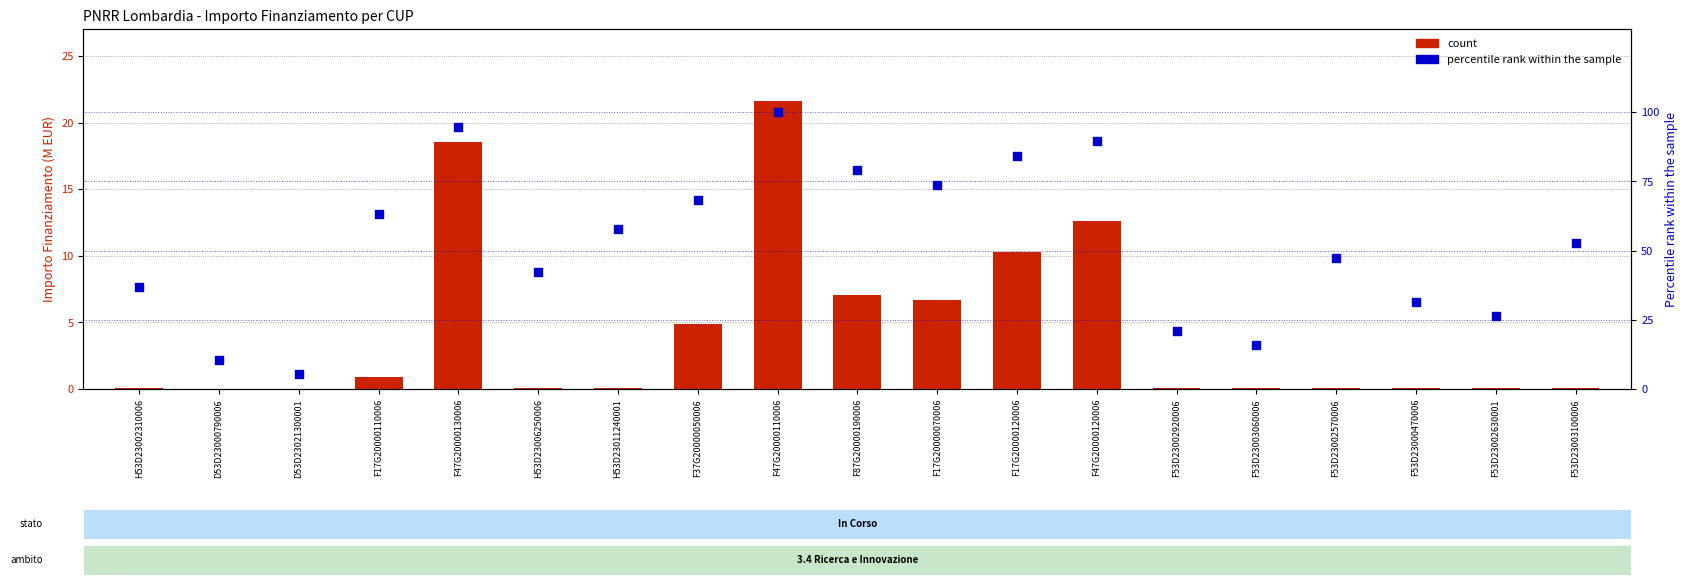

Which series reaches the minimum Y coordinate?

count